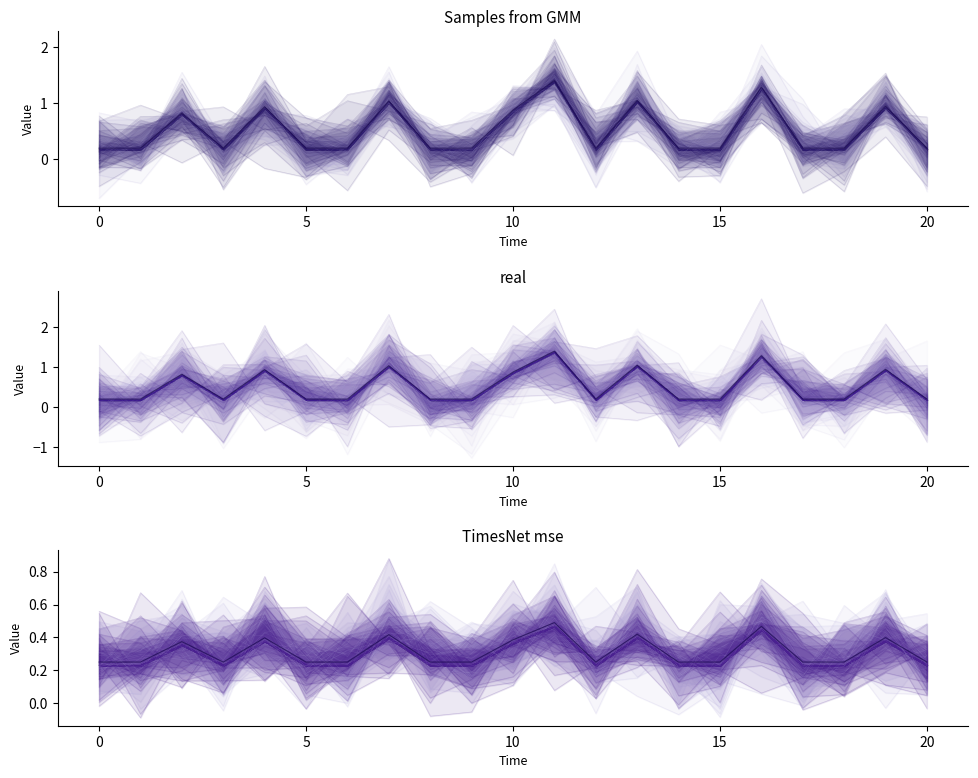

At which label is line_0 closest to 0?

17